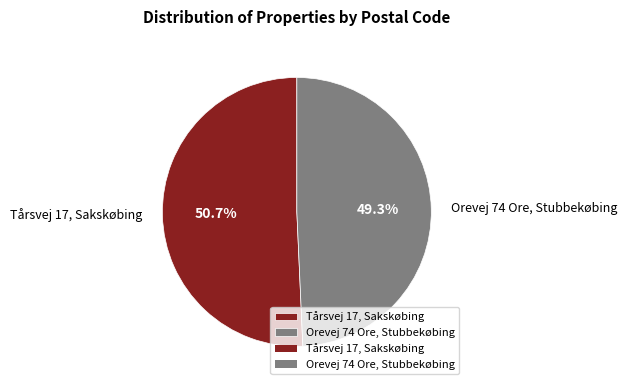

Combined, do Orevej 74 Ore, Stubbekøbing and Tårsvej 17, Sakskøbing account for over 50%?

Yes